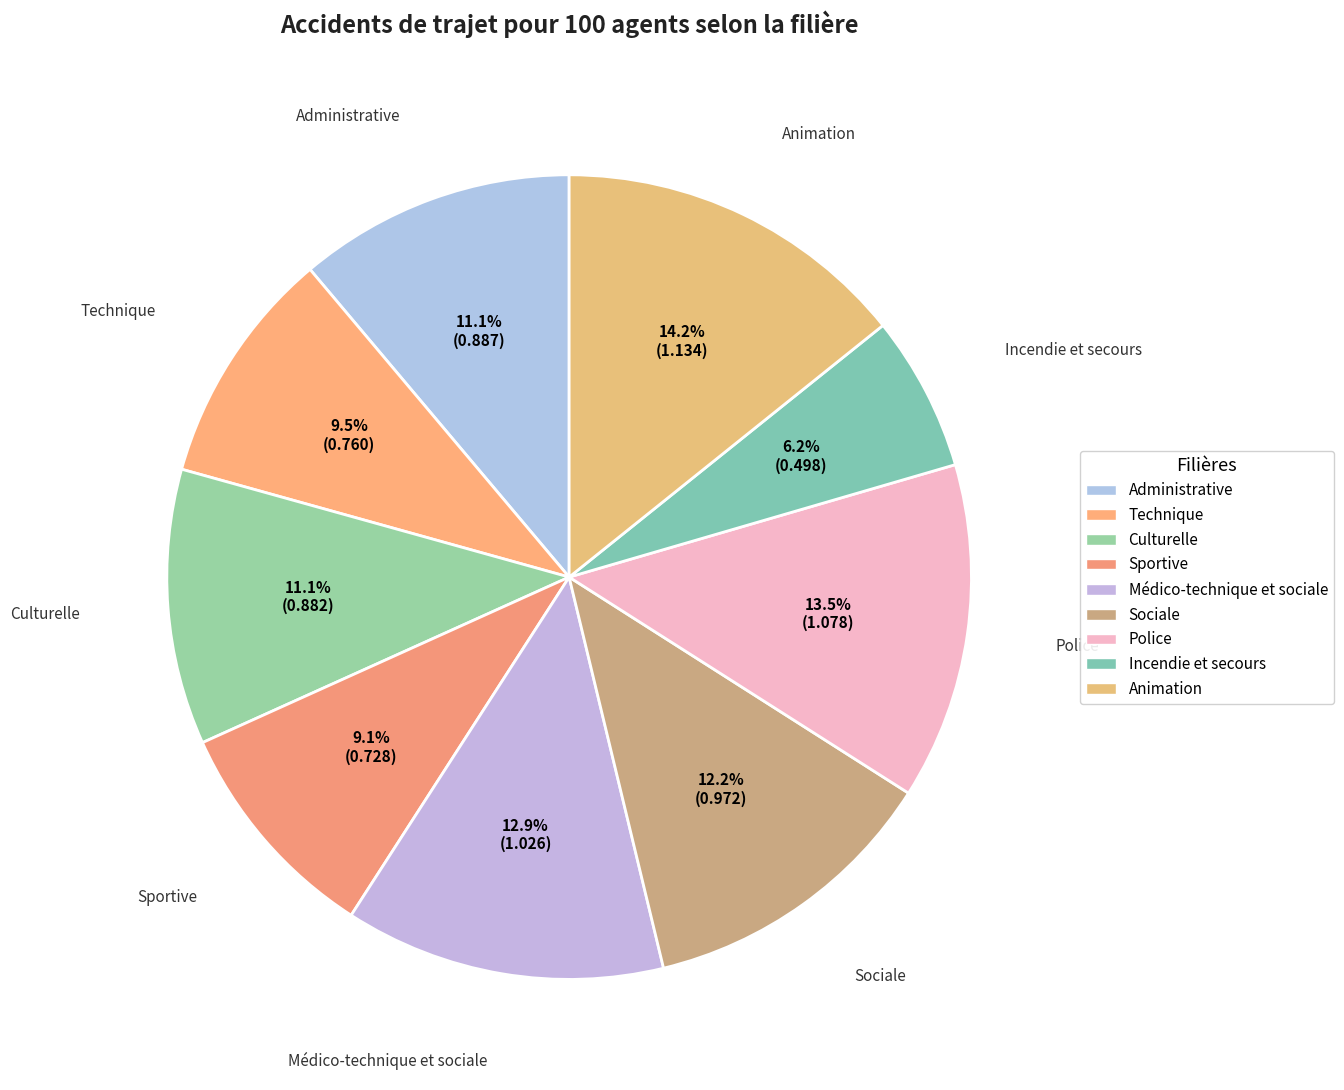

How many segments does this pie chart have?

9